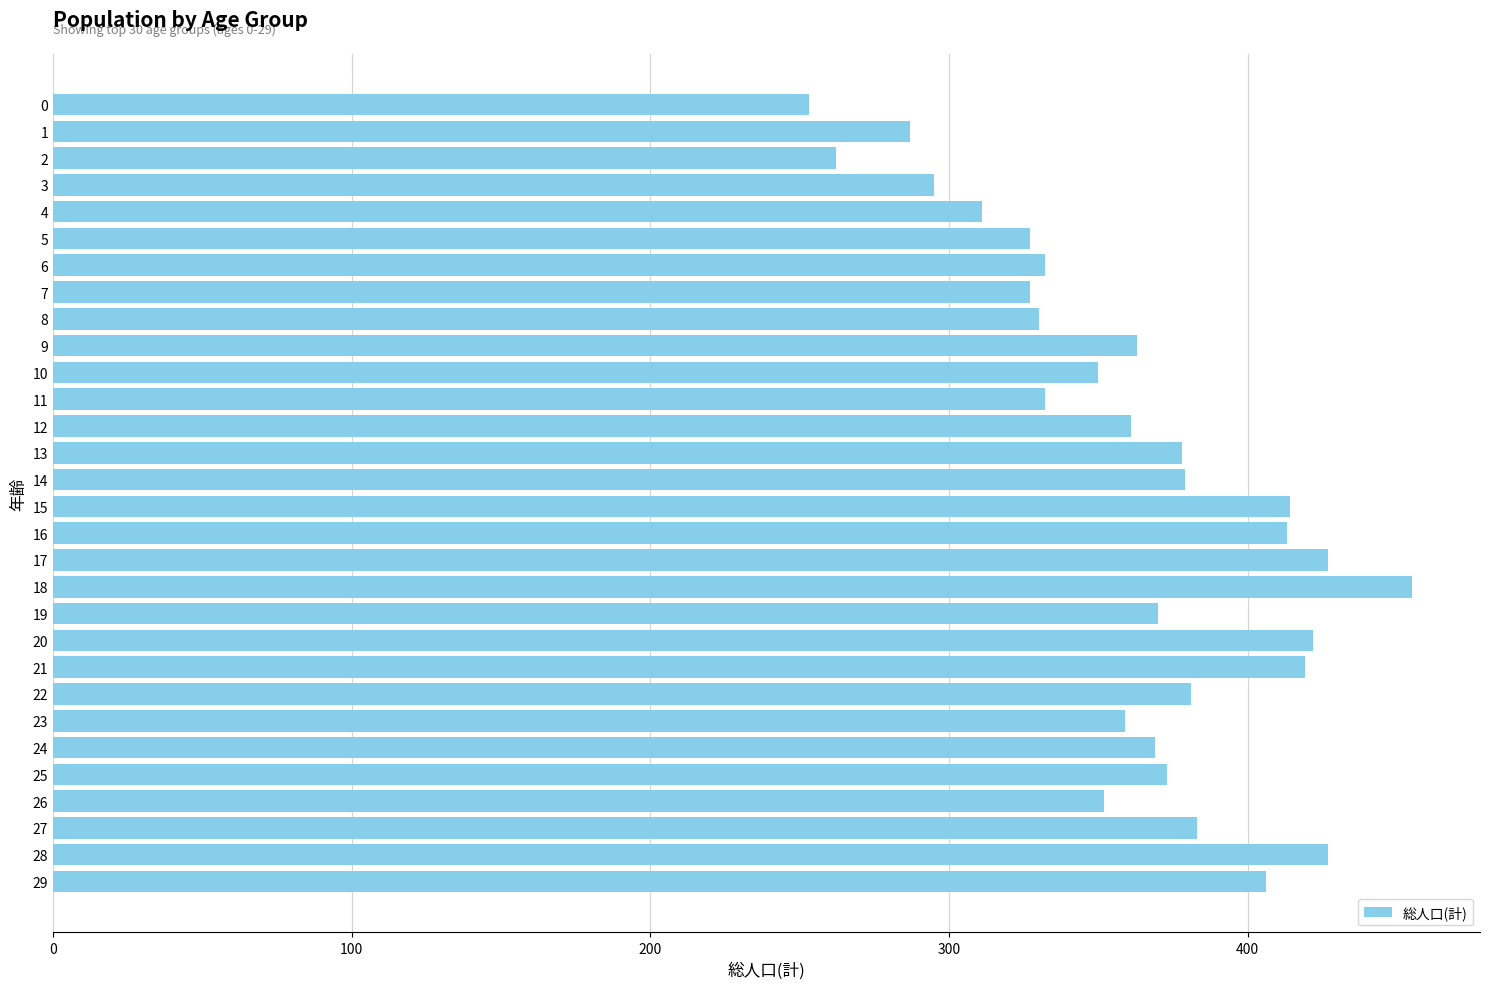

The value at 10 is 350. True or false?

True